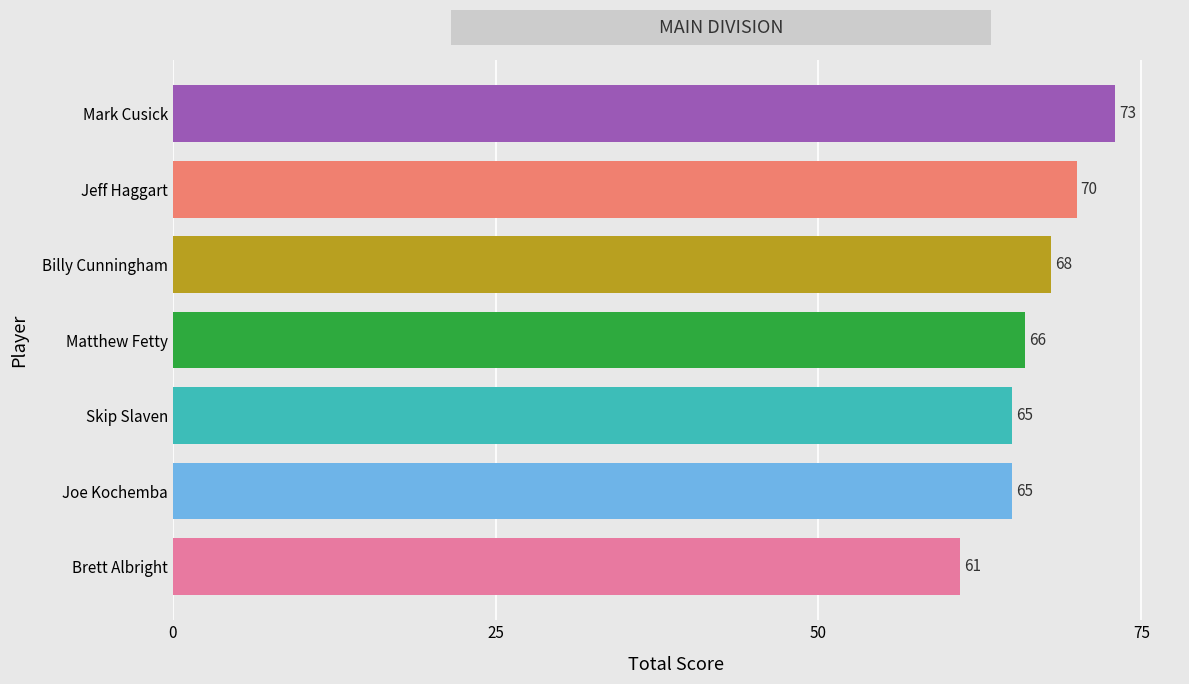

True or false: the data shows 70 at Jeff Haggart.

True